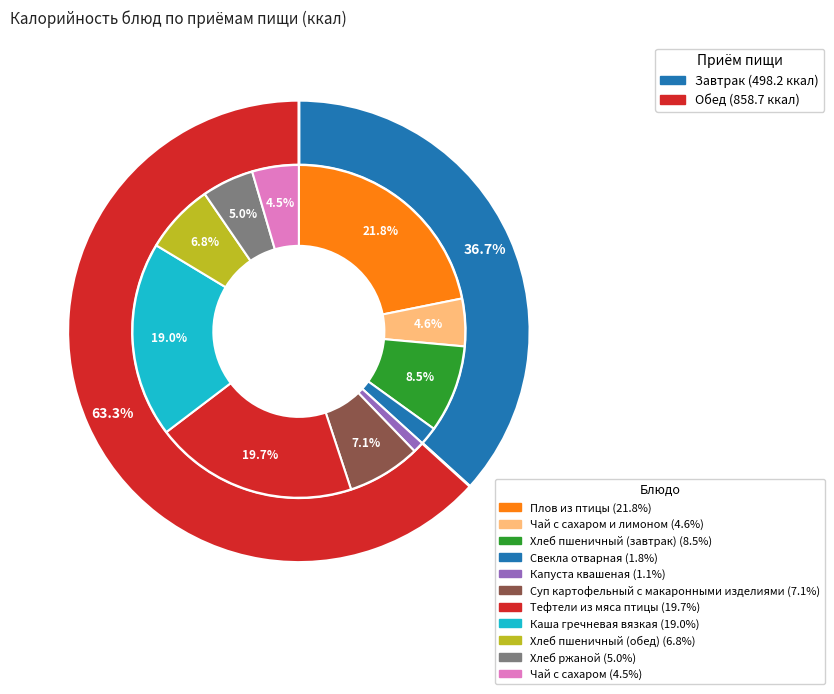

What is the change in value from Плов из птицы to Чай с сахаром?

-234.8